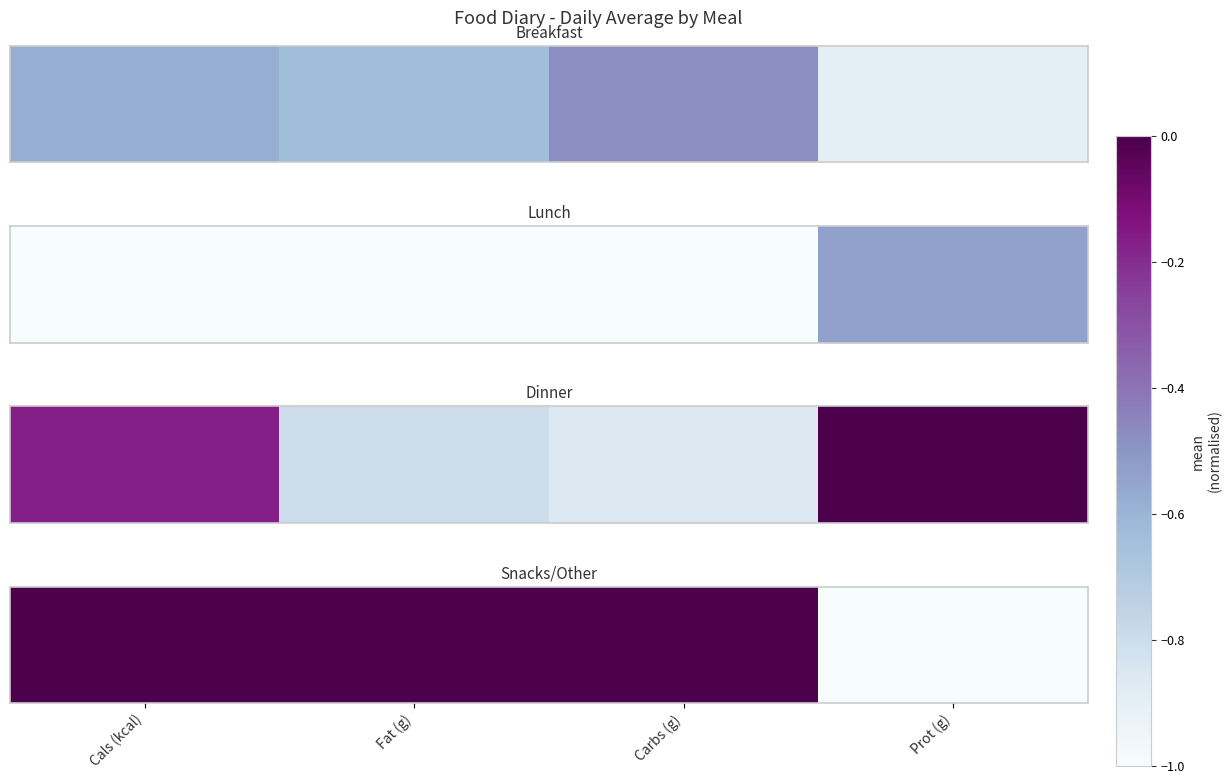

The chart shows a value of 0 at Carbs (g). True or false?

False